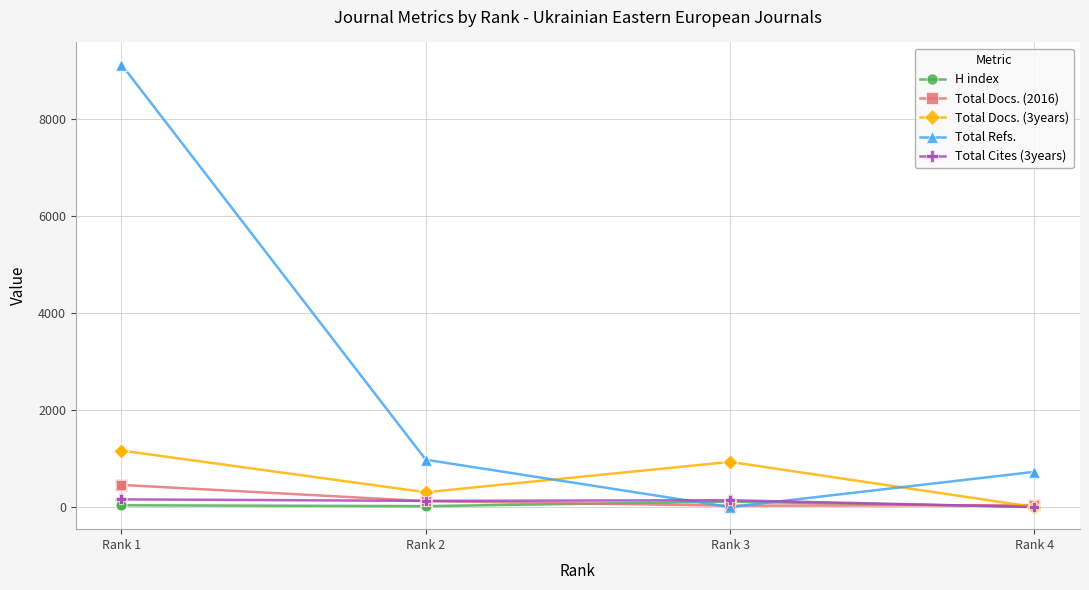

Which series has the widest spread of values?

Total Refs.